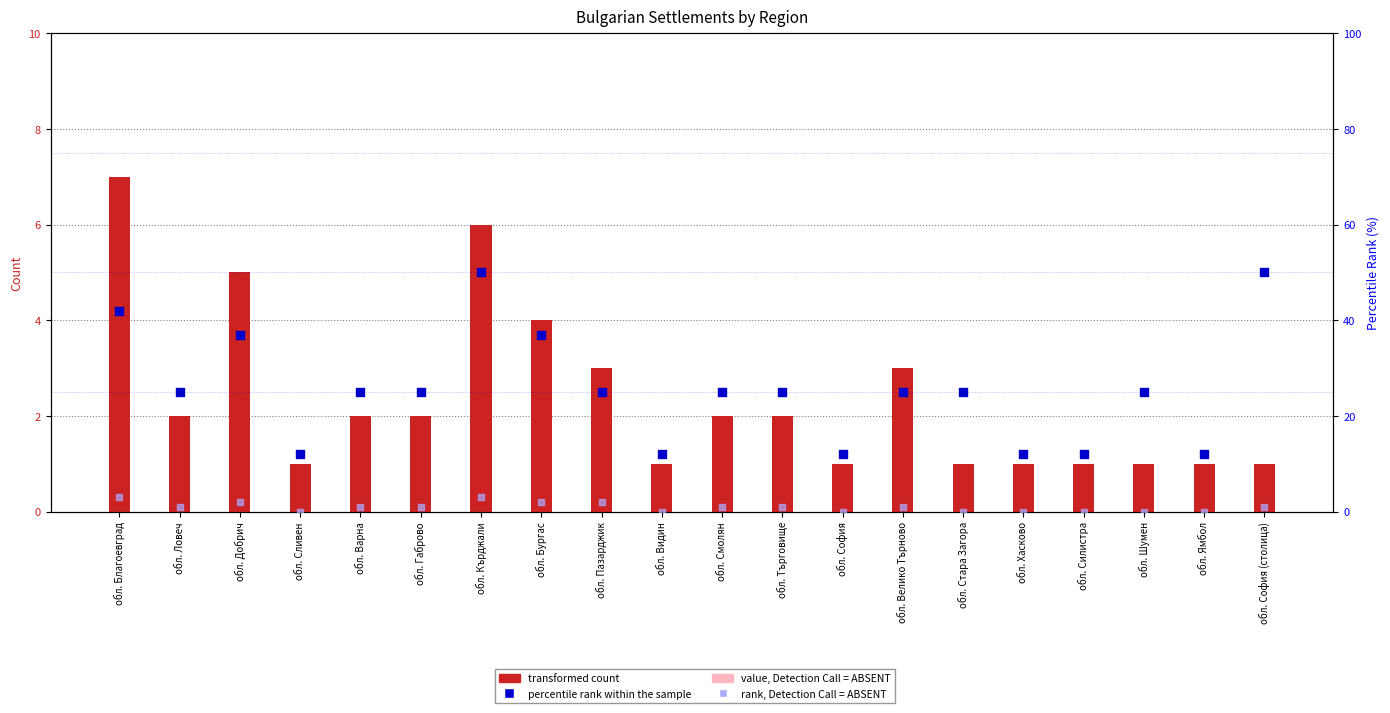

Which series reaches the minimum Y coordinate?

rank, Detection Call = ABSENT